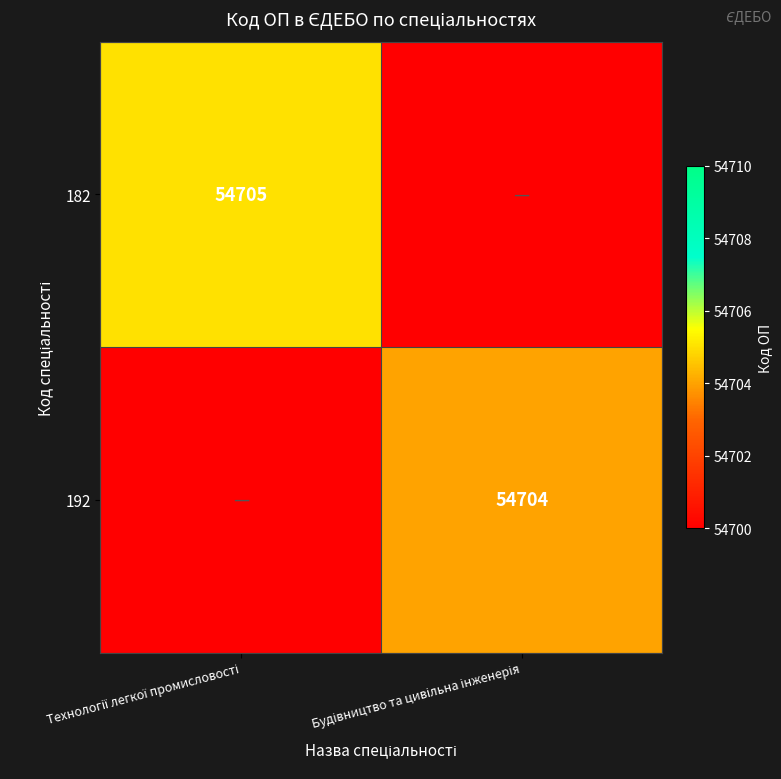

Which series has the widest spread of values?

182